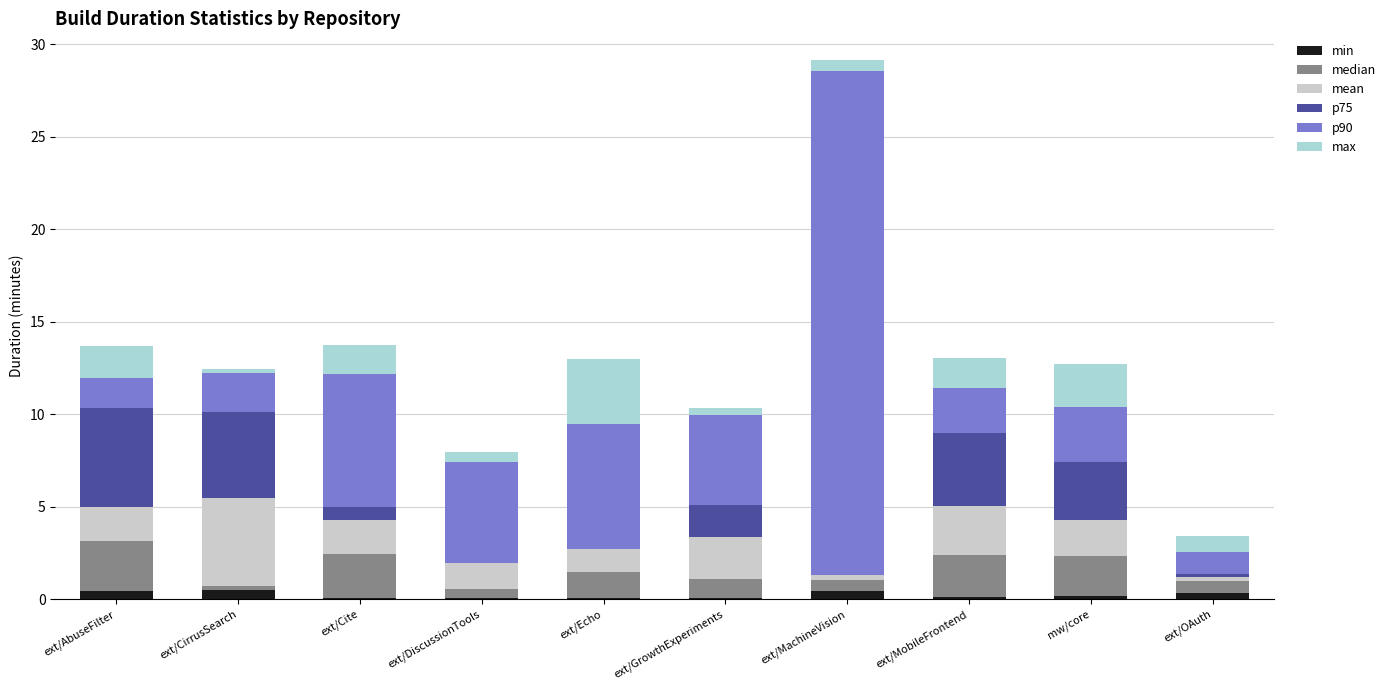

Reading left to right, extract all data points from this chart.

min: 0.4	0.5	0.1	0.1	0.1	0.0	0.4	0.1	0.2	0.3
median: 2.7	0.2	2.4	0.5	1.4	1.0	0.6	2.3	2.2	0.6
mean: 1.8	4.8	1.8	1.6	1.7	2.3	6.0	2.6	2.0	0.3
p75: 5.4	4.6	0.7	-0.2	-0.4	1.8	-5.7	3.9	3.1	0.2
p90: 1.6	2.1	7.2	5.5	6.7	4.8	27.3	2.5	3.0	1.2
max: 1.7	0.2	1.6	0.5	3.5	0.4	0.6	1.6	2.3	0.9